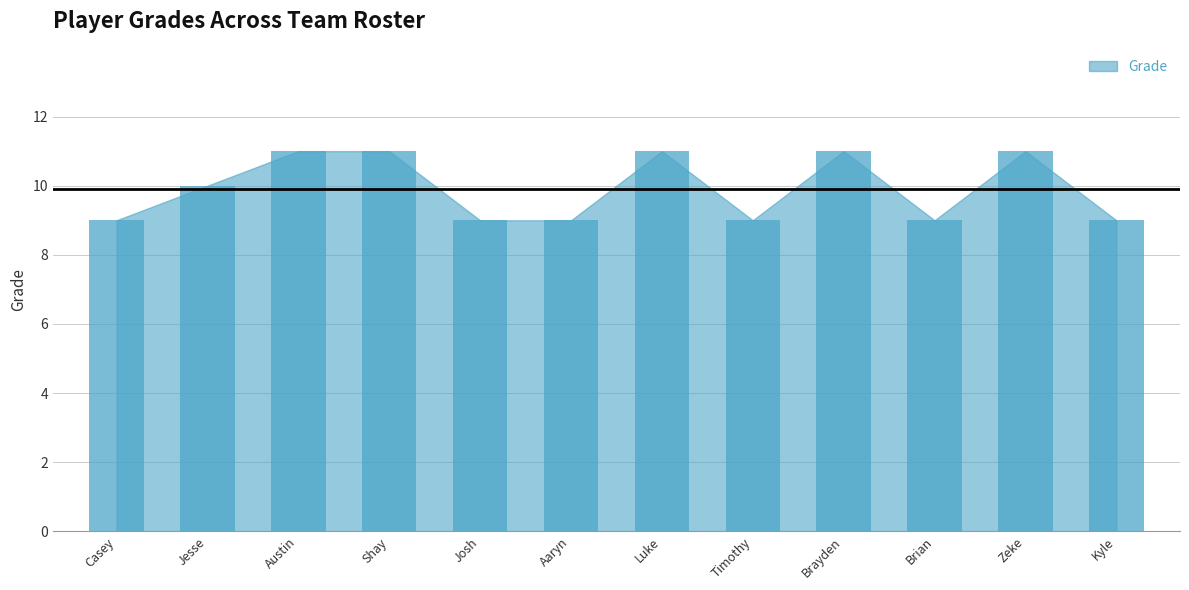

Reading left to right, list all the values displayed in this chart.

9	10	11	11	9	9	11	9	11	9	11	9